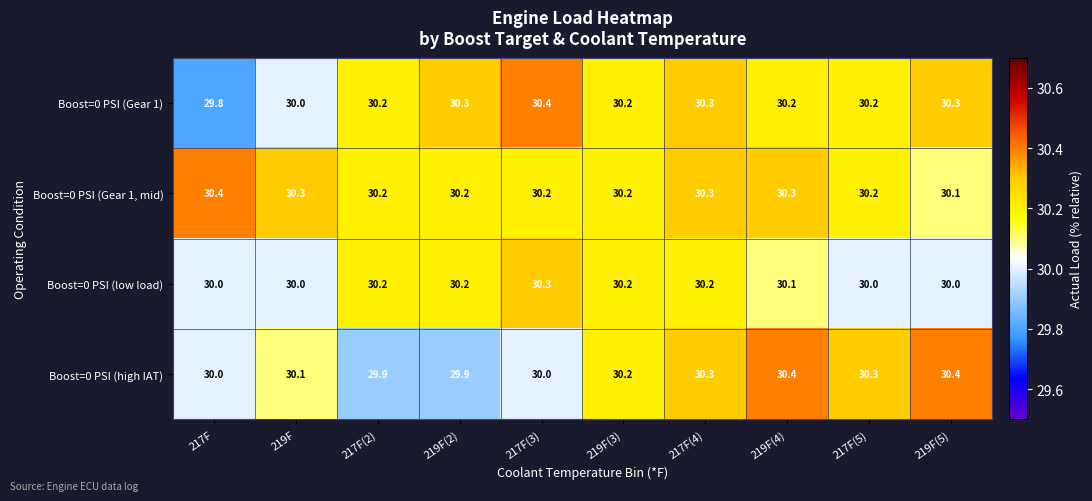

What is the spread (max minus min) of values at 217F(5)?

0.3